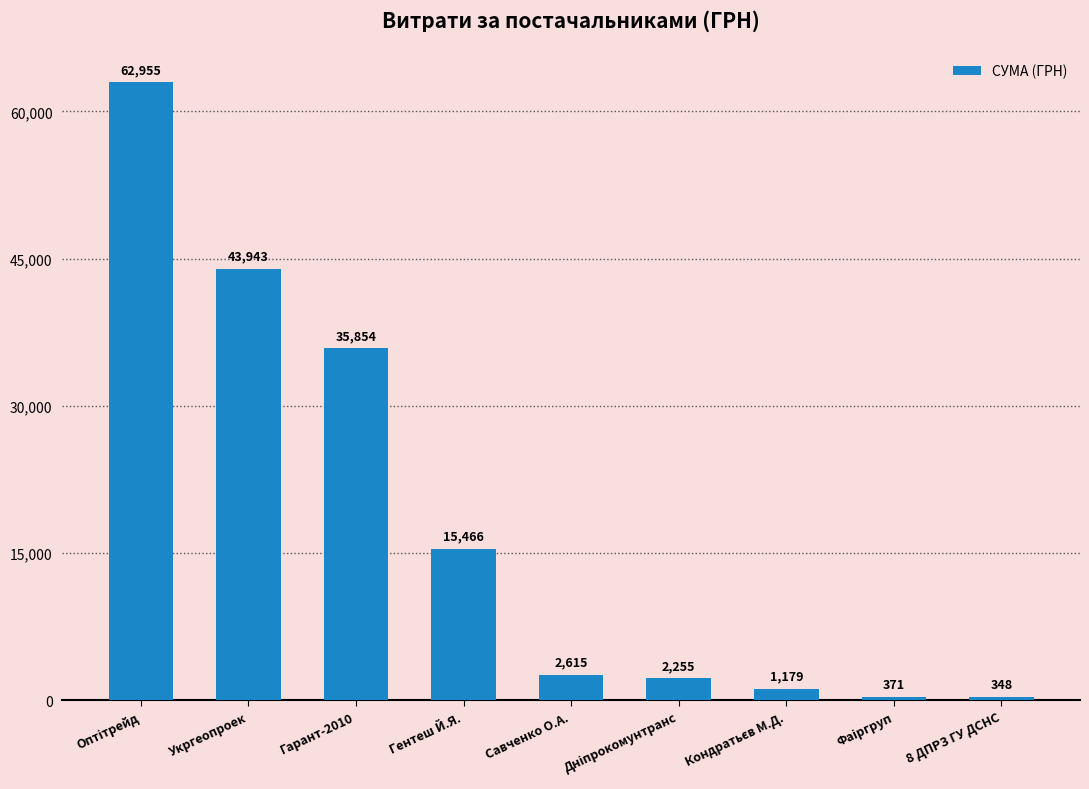

Are the bars grouped side by side (vs. stacked)?

No